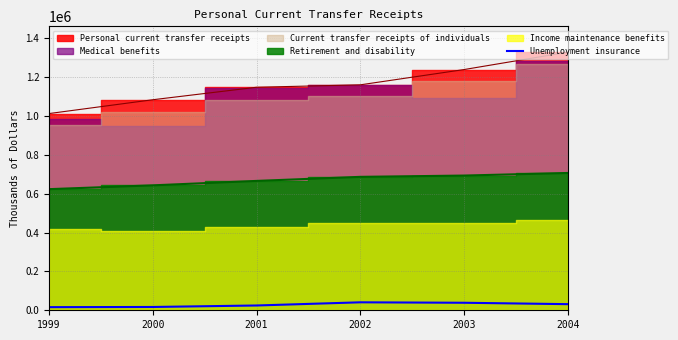

How many data points are above 31485?

2